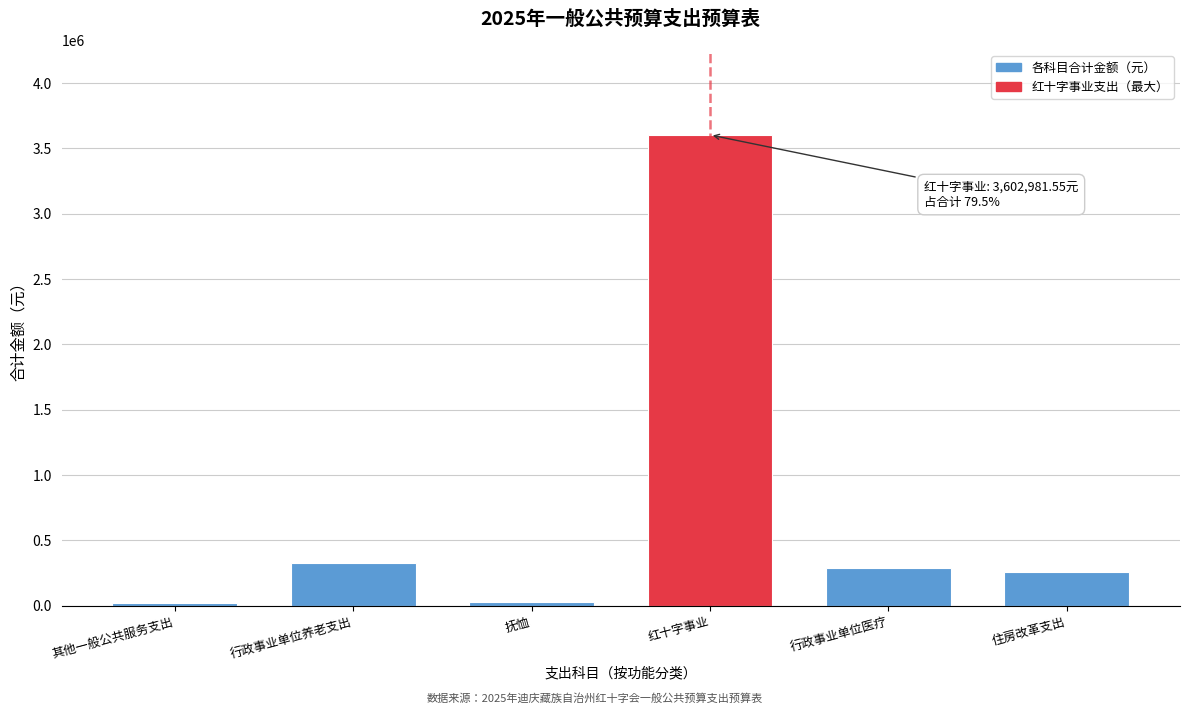

What is the change in value from 红十字事业 to 住房改革支出?

-3343435.5